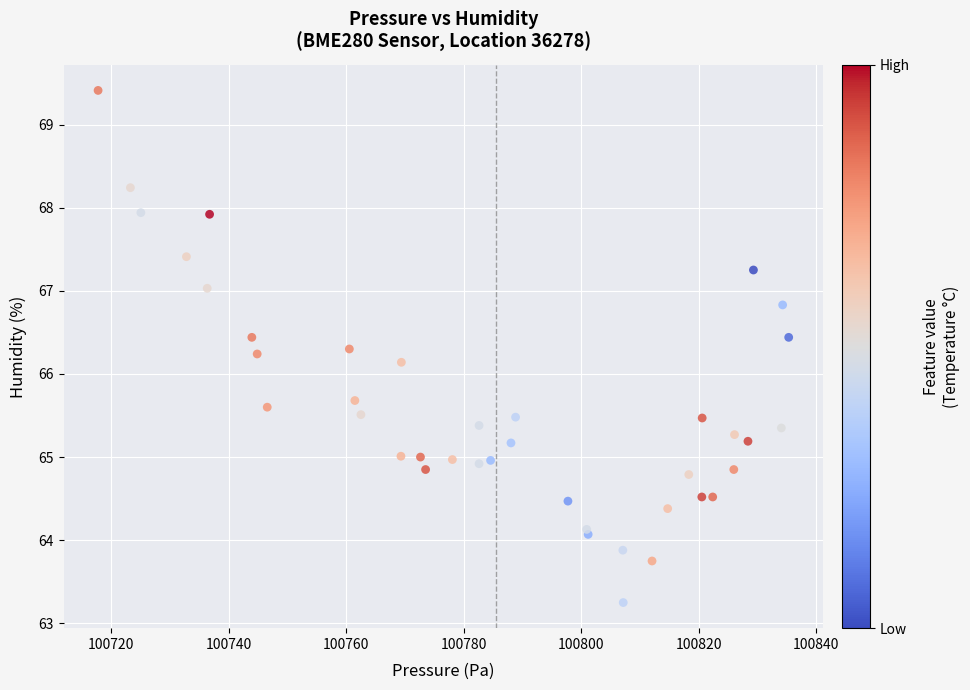

What Y value in the scatter plot is closest to 66?

66.1